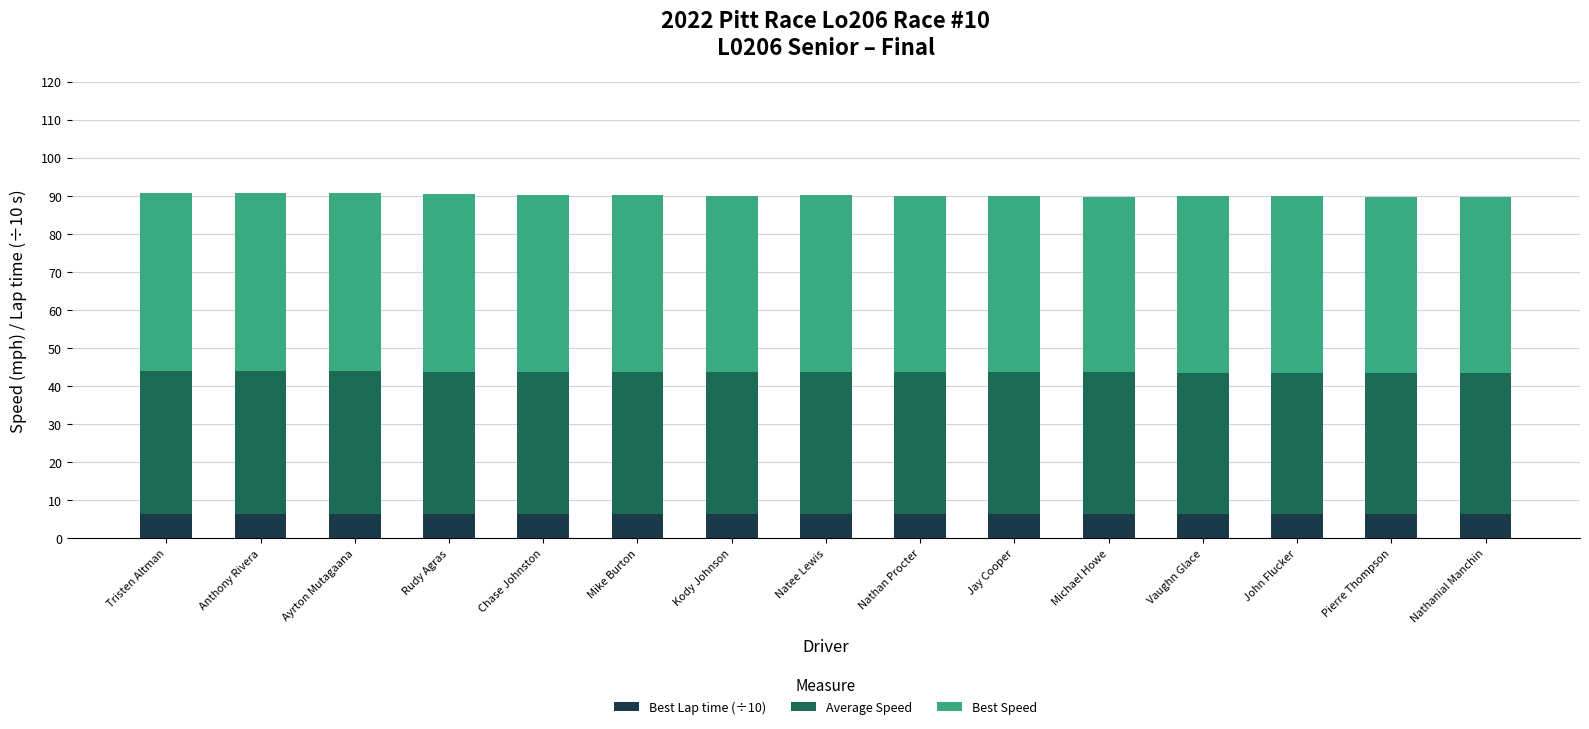

What is the average value of the Best Lap time (÷10) series?

6.4